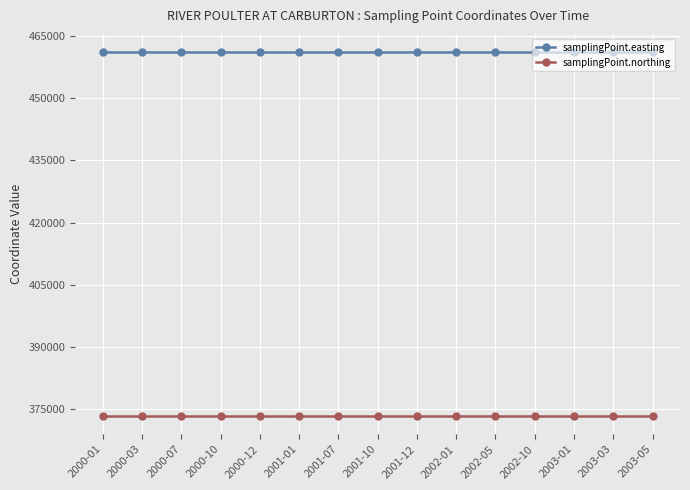

Reading left to right, what are all the values shown in this chart?

samplingPoint.easting: 461216	461216	461216	461216	461216	461216	461216	461216	461216	461216	461216	461216	461216	461216	461216
samplingPoint.northing: 373182	373182	373182	373182	373182	373182	373182	373182	373182	373182	373182	373182	373182	373182	373182